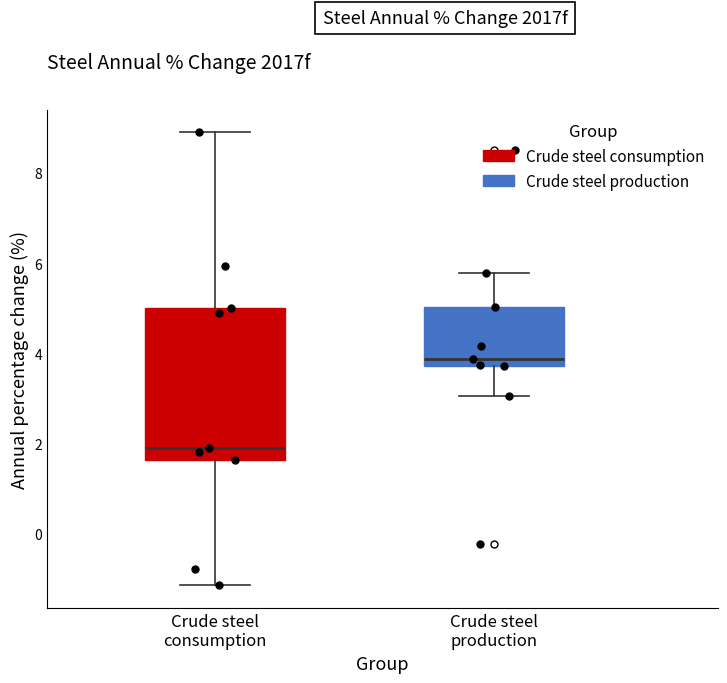

Reading left to right, transcribe this box plot: for each box, give where its median line is, the range the box spans, and where its two whiskers end, as read against the y-axis. The values are not printed on the chart, so give them approximately, as read against the axis.

Crude steel consumption: median 2.0, box 1.6 to 5.0, whiskers -1.2 to 9.0
Crude steel production: median 3.8 (just above the box's lower edge), box 3.8 to 5.0, whiskers 3.0 to 5.8